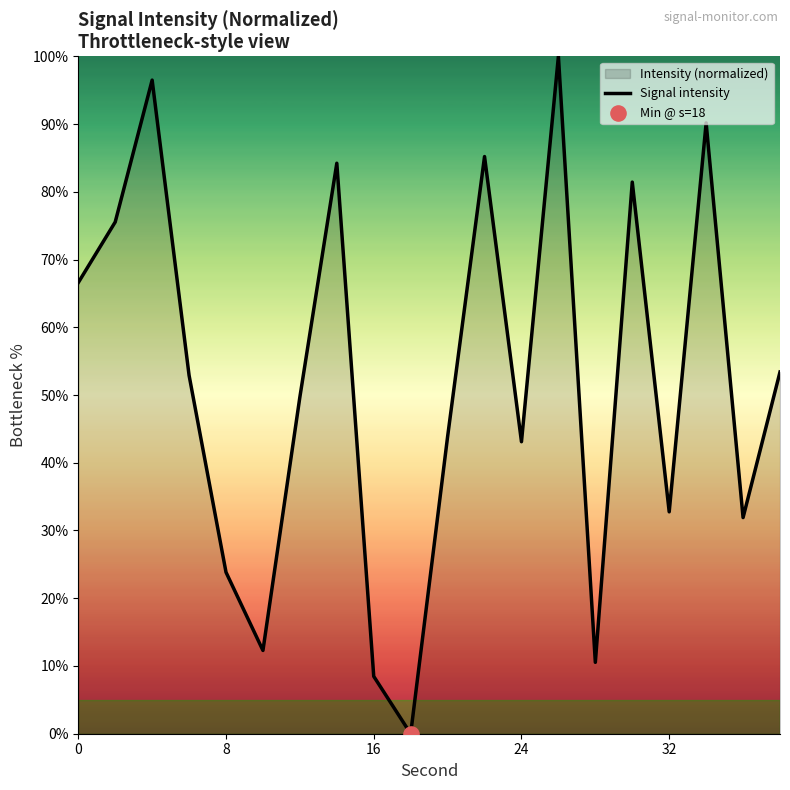

What is the difference between the maximum and minimum values?

100.0